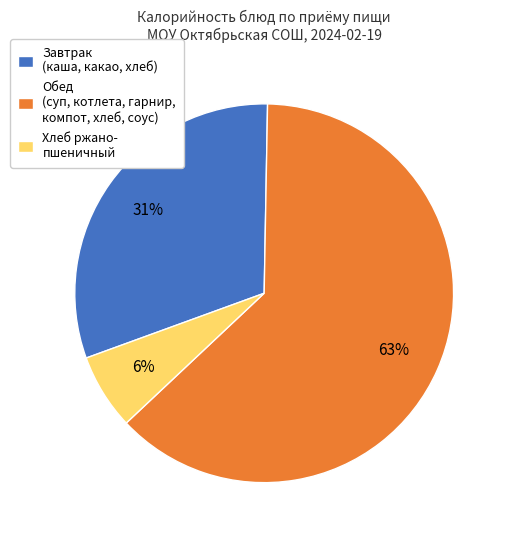

What is the majority slice?

Обед (суп, котлета, гарнир, компот, хлеб, соус)